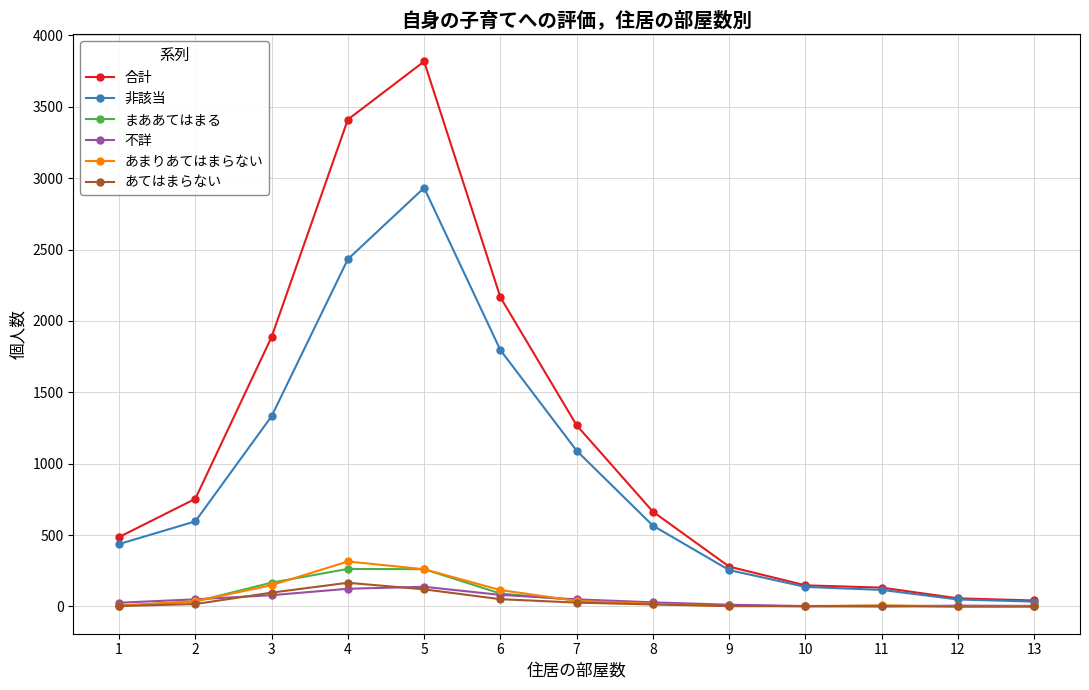

What value does the 合計 series have at 6, to the nearest 50?

2150